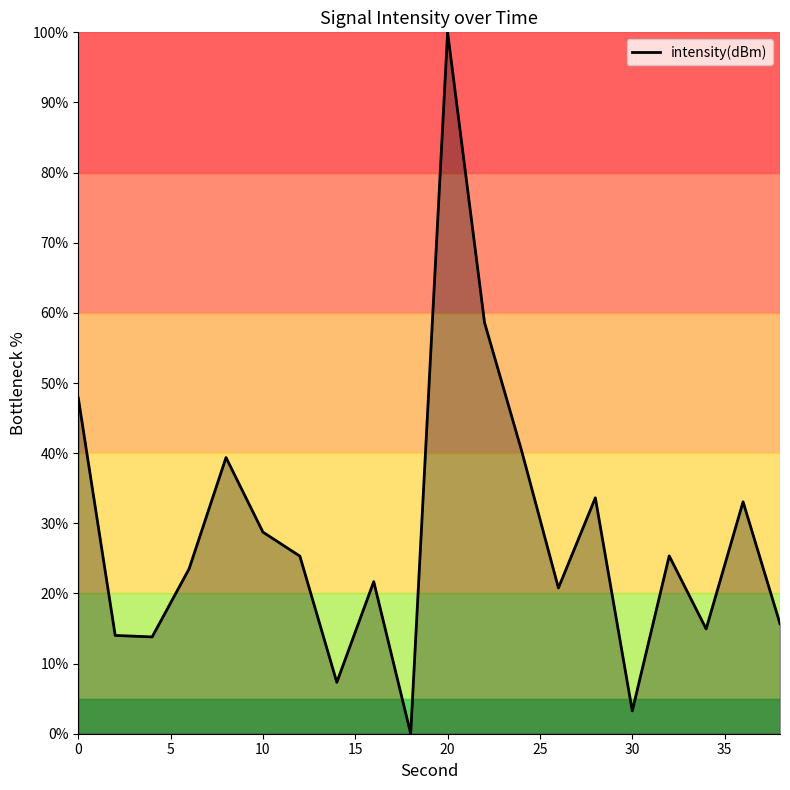

What is the maximum value shown in the chart?

100.0